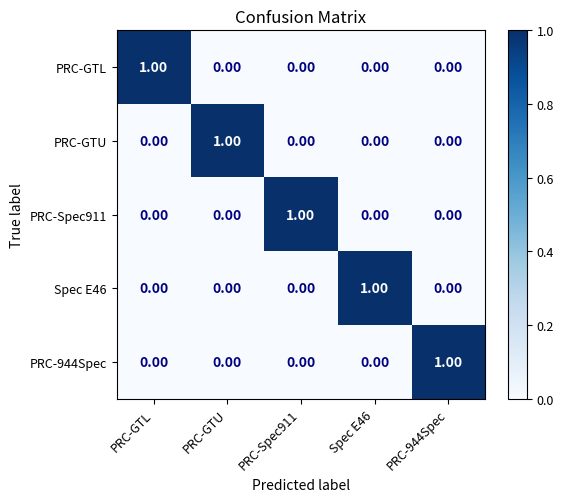

Is the value of Spec E46 at Spec E46 greater than the value of PRC-Spec911 at PRC-944Spec?

Yes